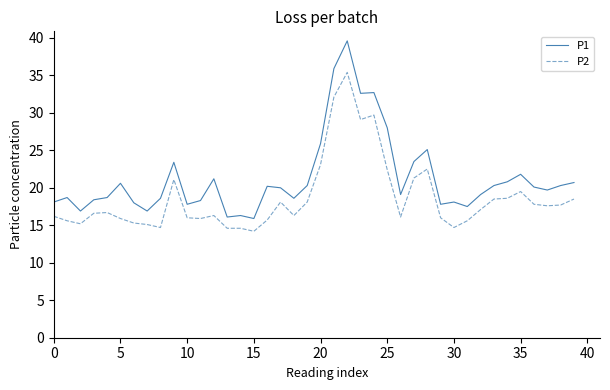

What is the maximum value for P1?

39.6